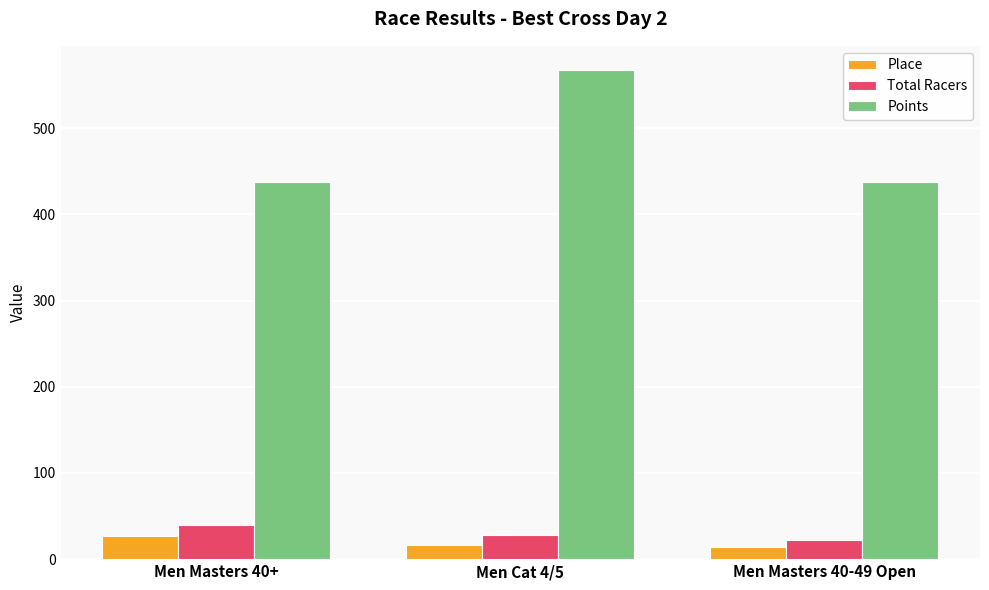

What is the maximum value shown in the chart?

567.3